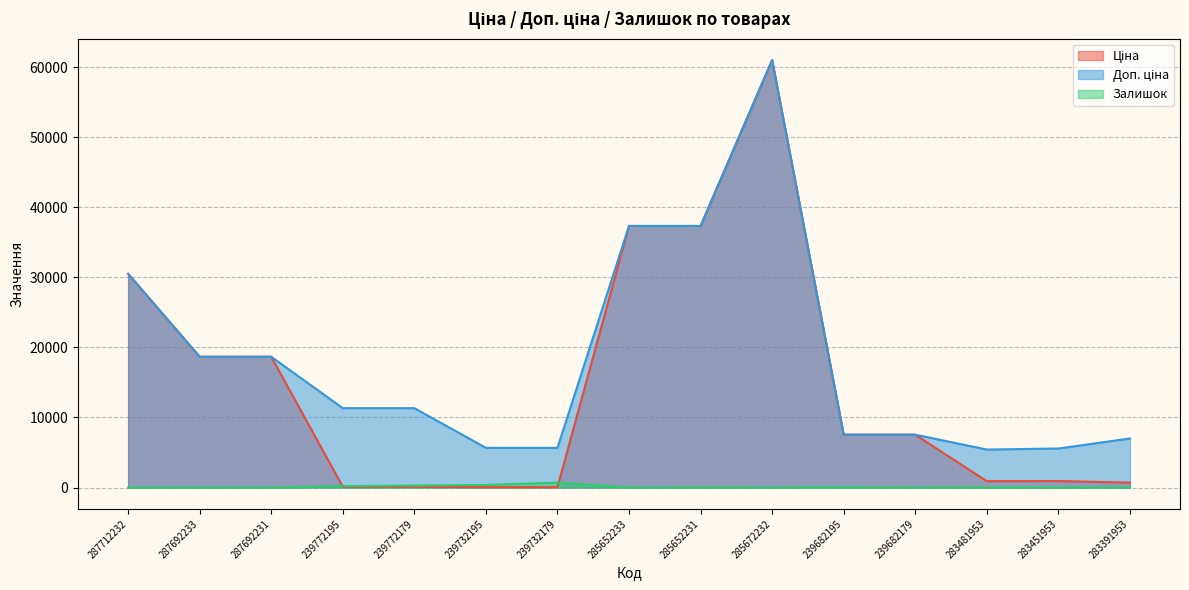

Which has a higher value, 239772195 or 285652231?

285652231